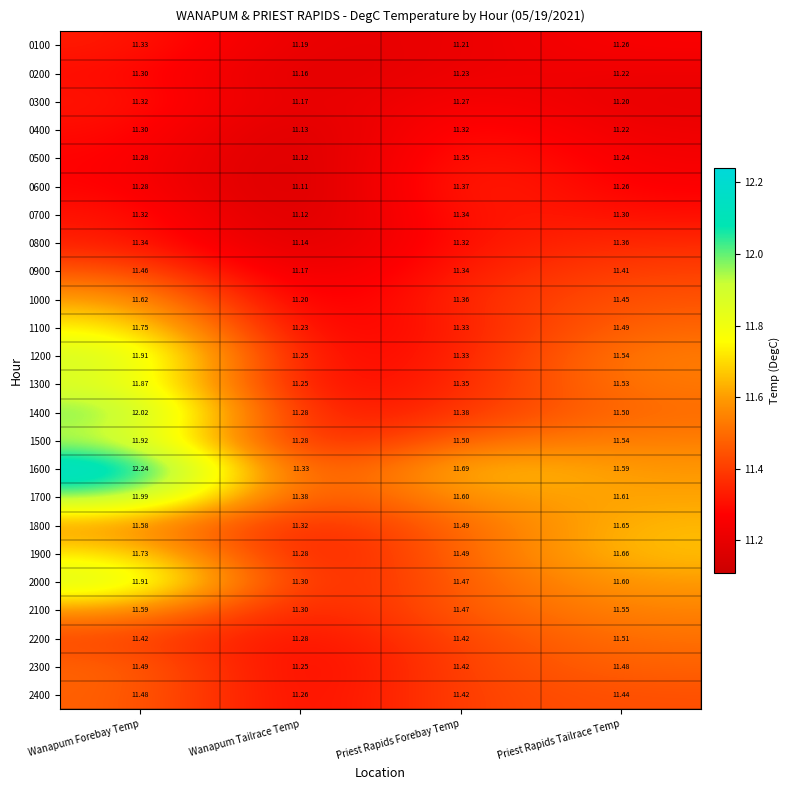

What is the spread (max minus min) of values at Priest Rapids Tailrace Temp?

0.5